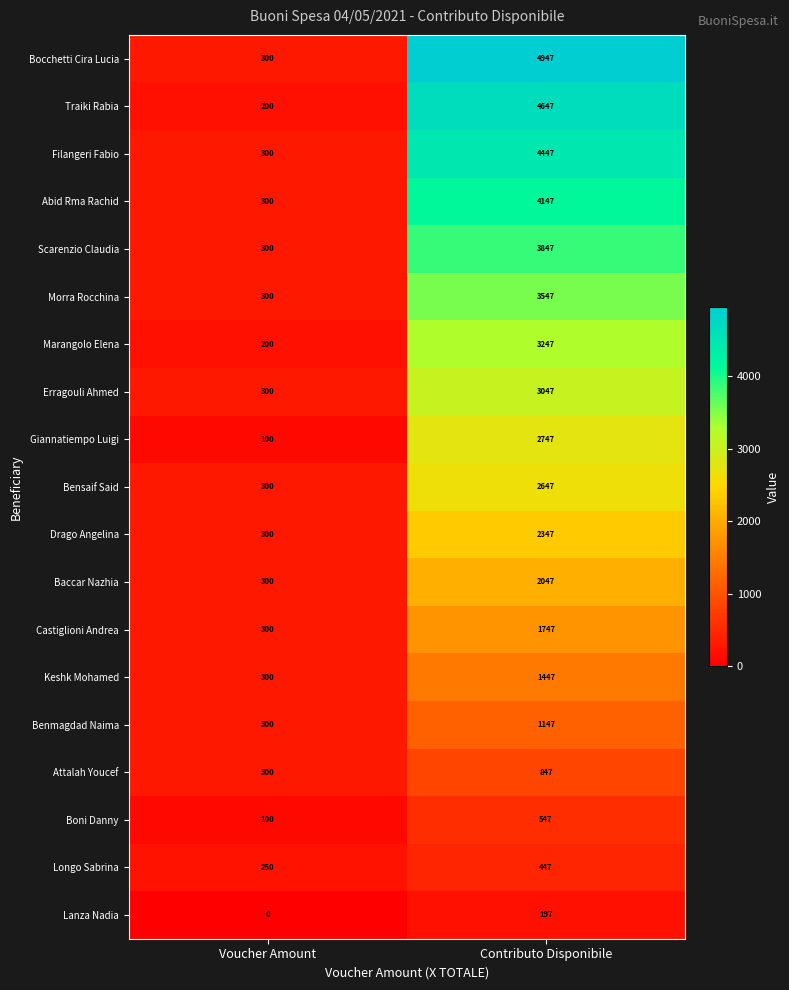

Is it true that Erragouli Ahmed equals 853 at Contributo Disponibile?

False